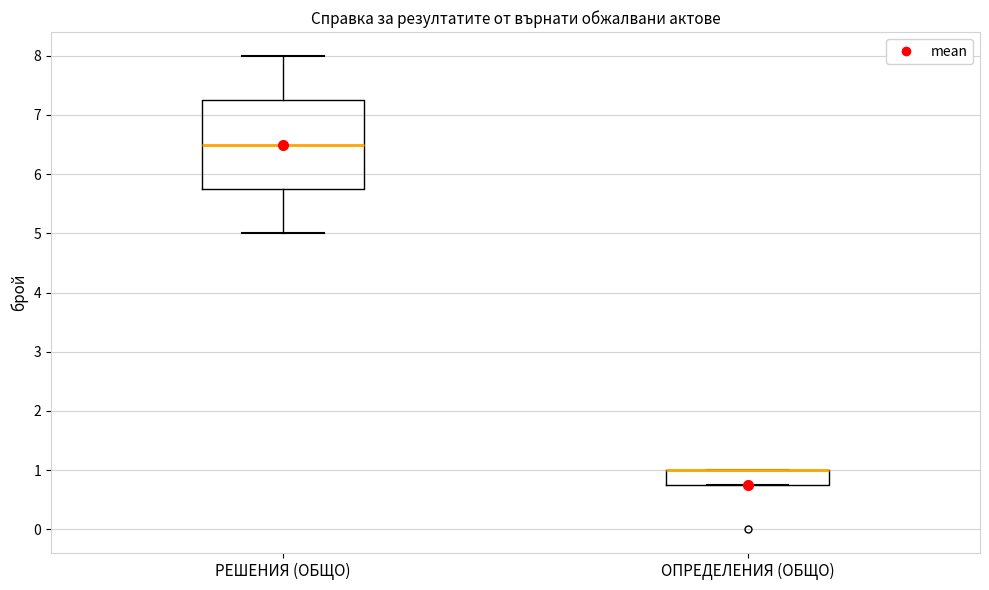

Comparing the boxes themselves (not the whiskers), which one is the tallest?

РЕШЕНИЯ (ОБЩО)